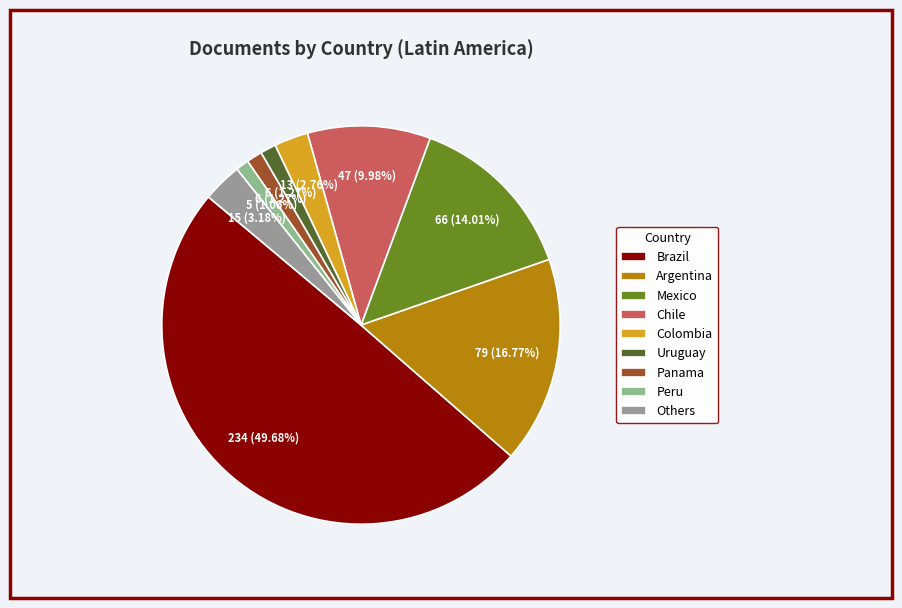

What is the largest slice in the pie chart?

Brazil